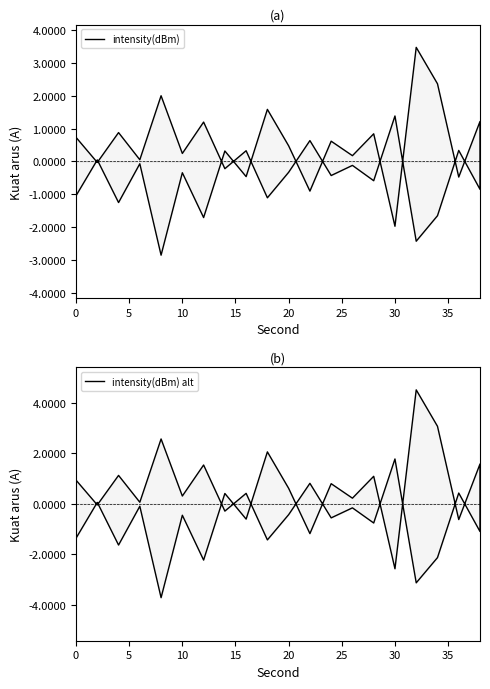

What is the difference between the maximum and minimum values in the intensity(dBm) series?

6.3